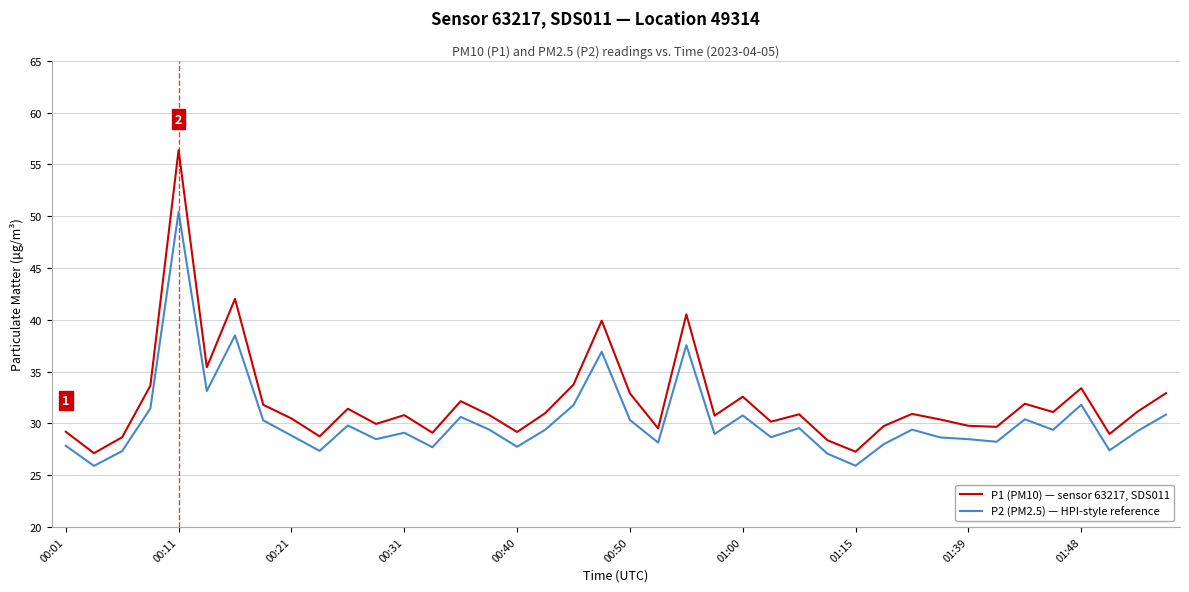

True or false: P2 (PM2.5) — HPI-style reference and P1 (PM10) — sensor 63217, SDS011 cross at least once.

False